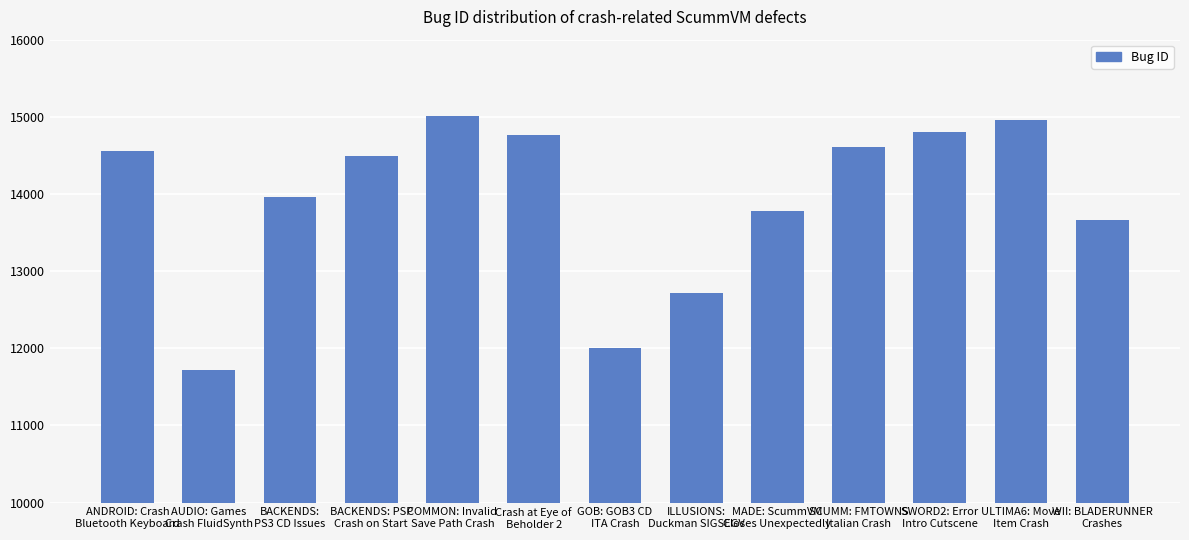

What is the sum of all values?

181031